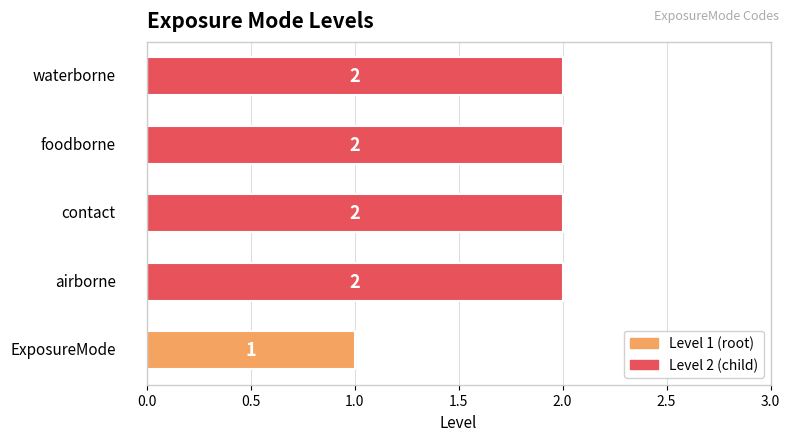

Count the values in the range 2 to 3.

4